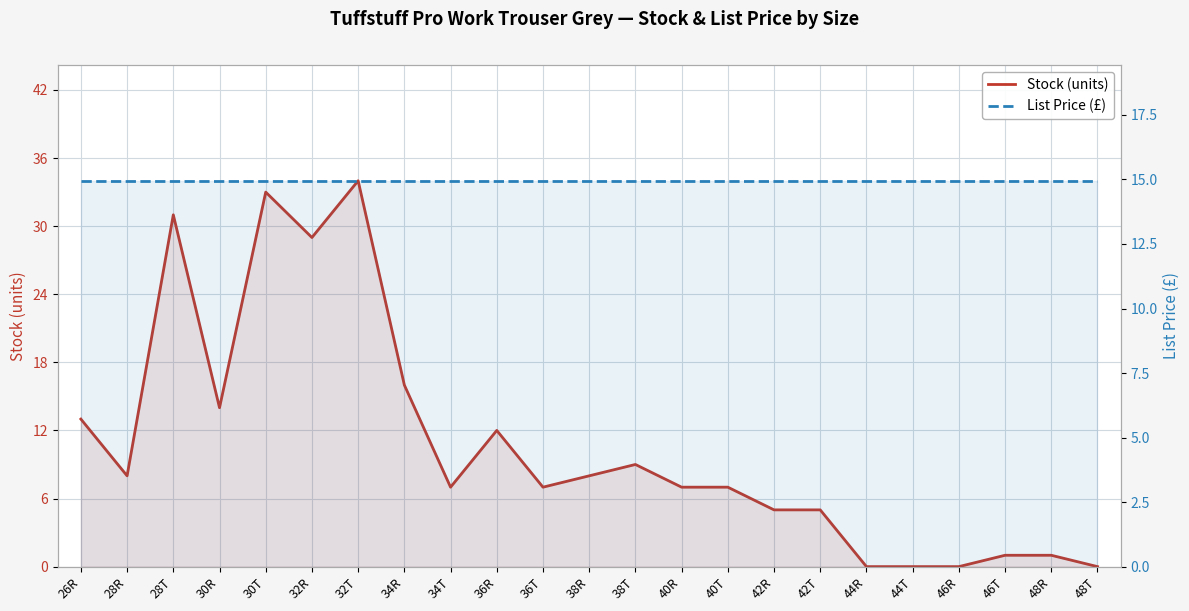

Does the chart display data point markers on the line(s)?

No